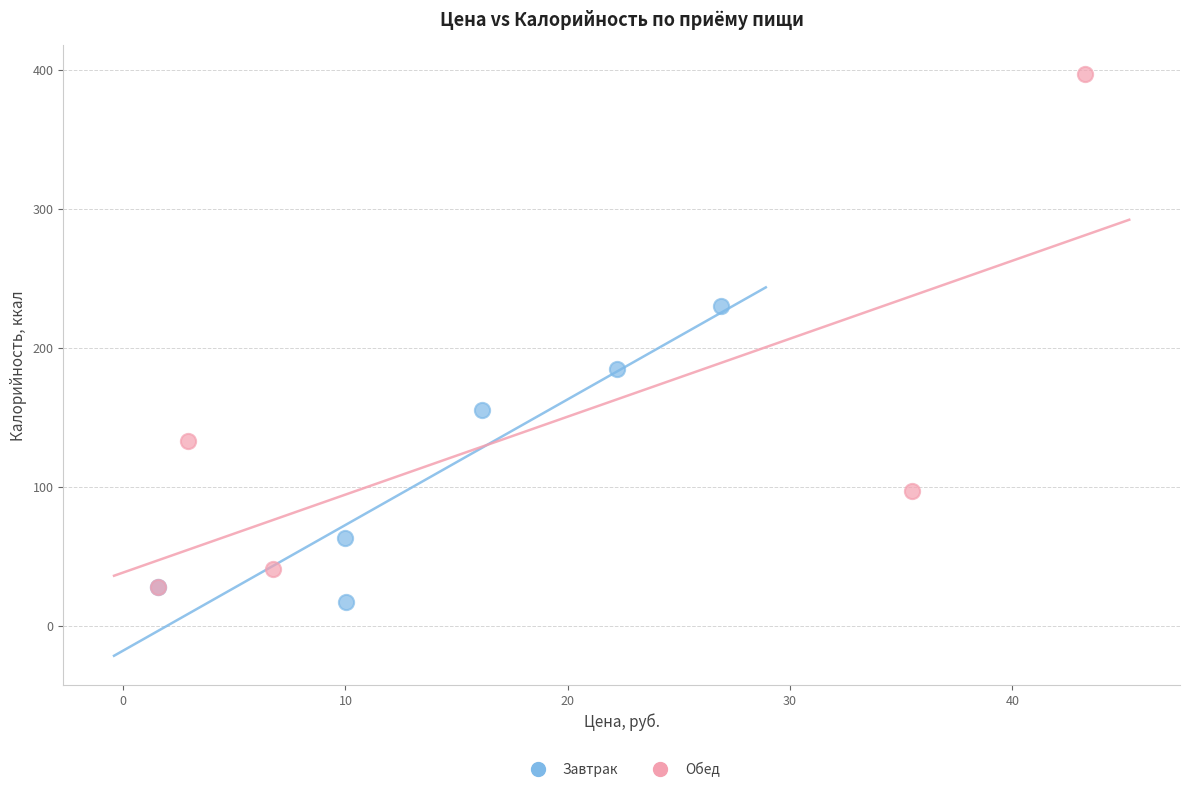

Which series contains the highest Y value?

Обед